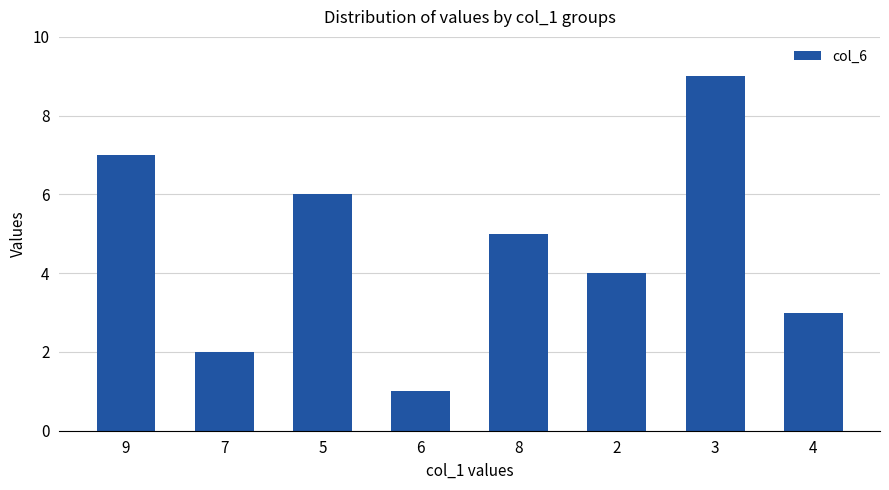

What is the change in value from 6 to 2?

+3